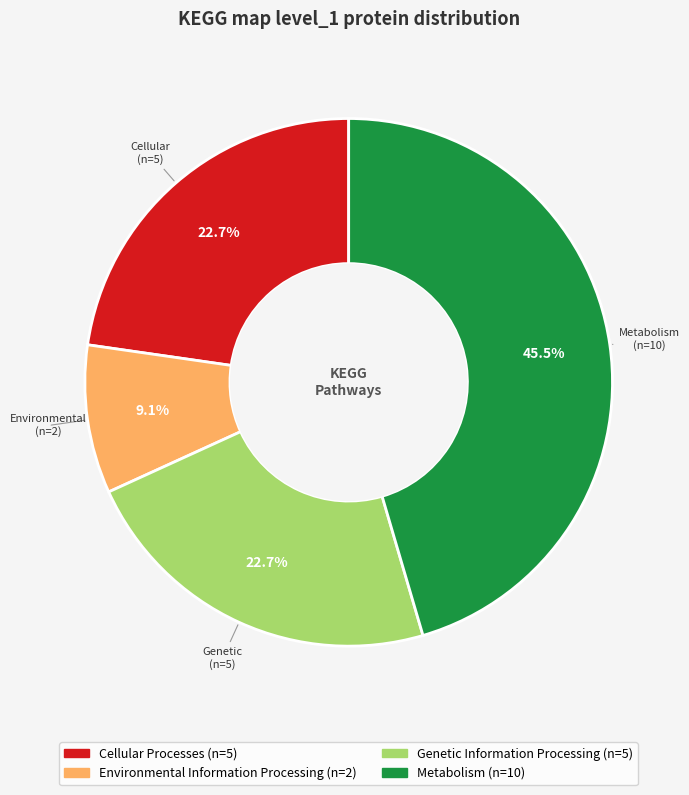

How many slices are in this pie chart?

4